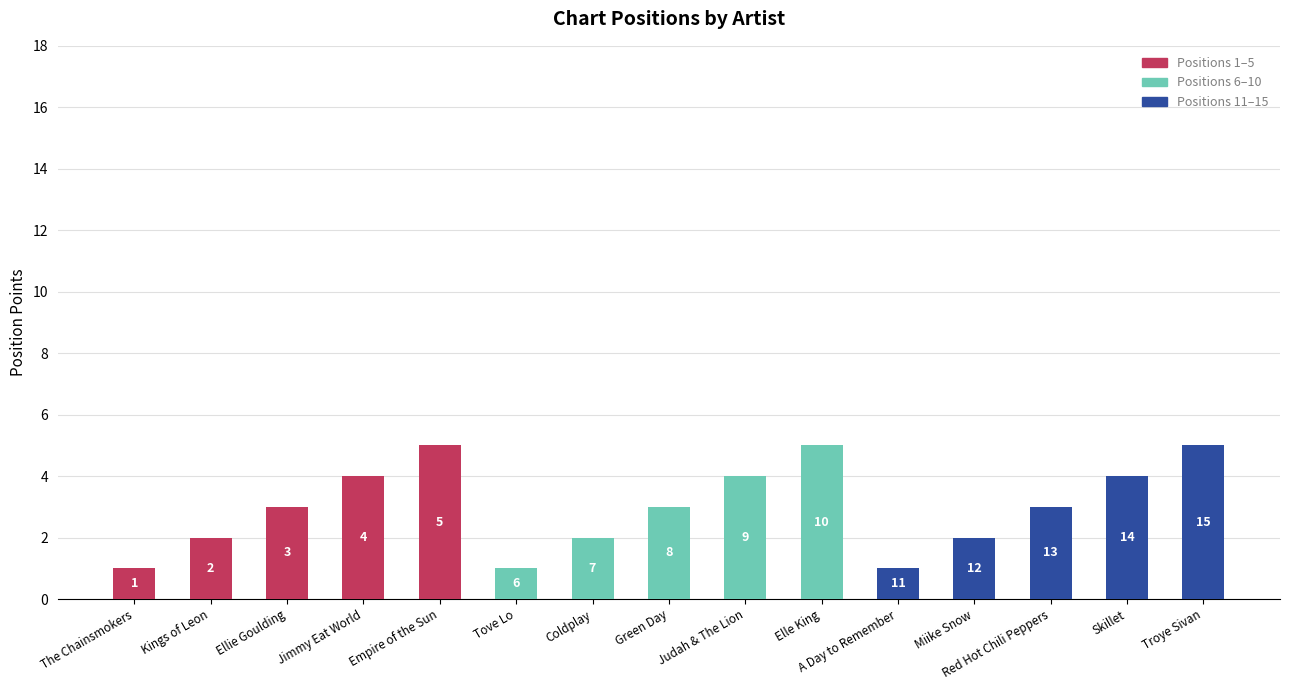

At which label does Positions 1–5 reach its peak?

Empire of the Sun